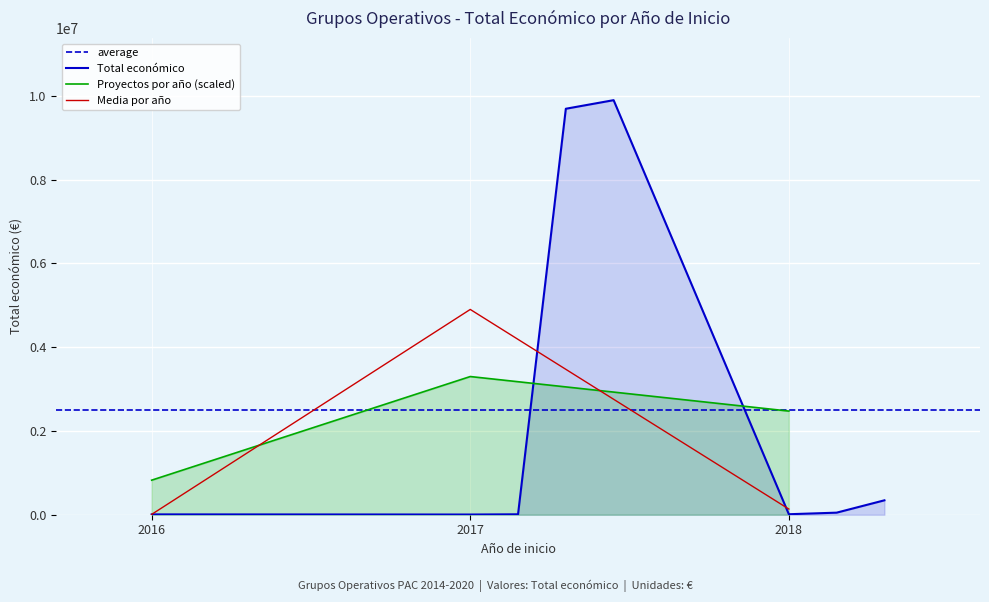

What is the difference between the maximum and second lowest values?

9892213